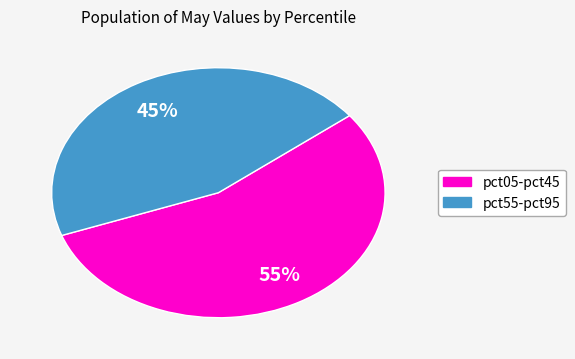

How many slices are in this pie chart?

2